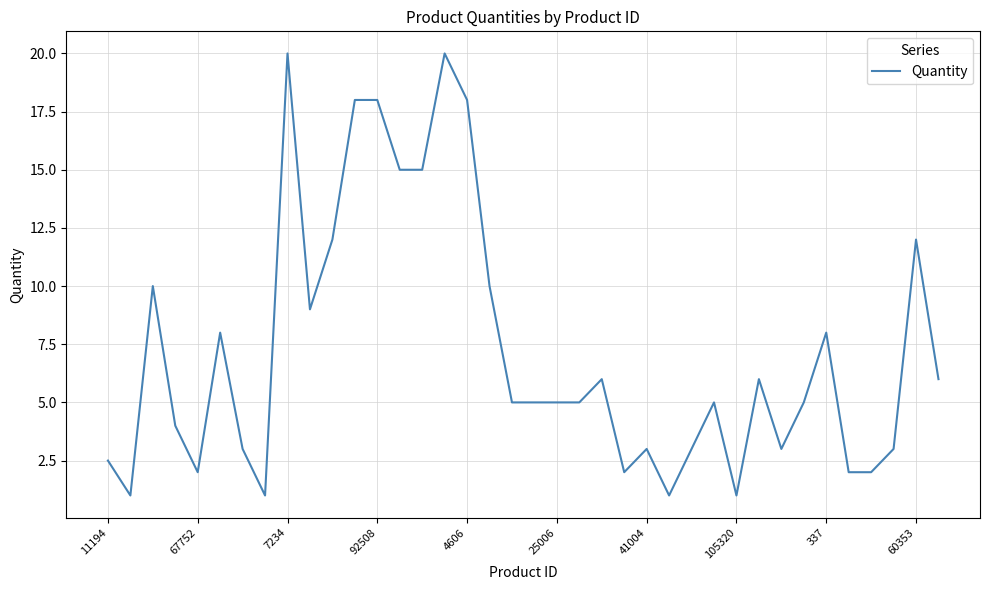

What is the smallest value displayed?

1.0